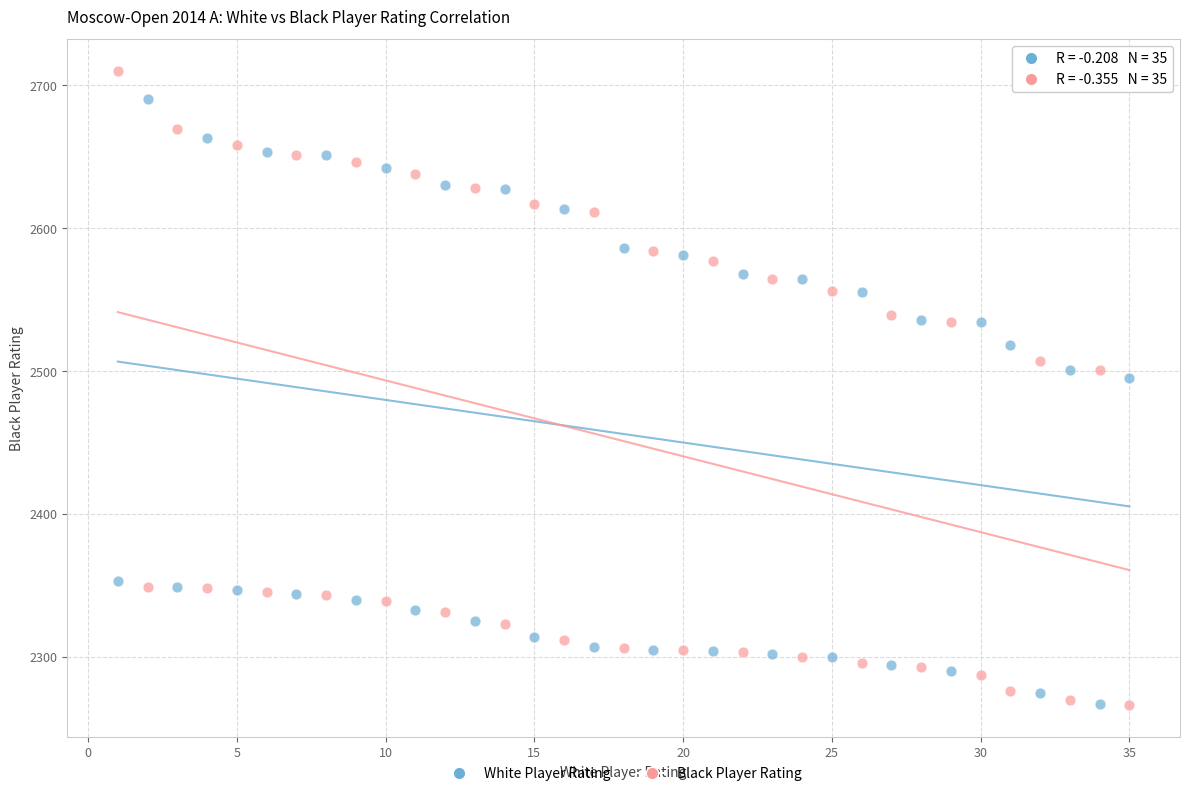

Across all data points, what is the range of X values (max minus min)?

34